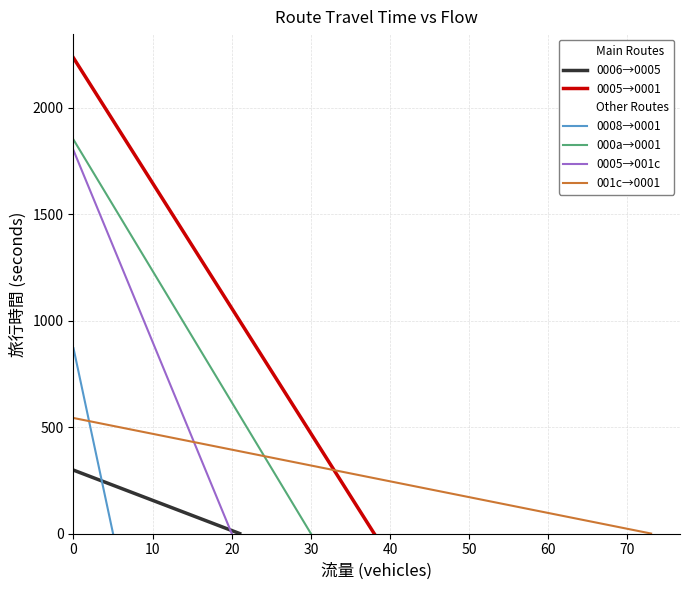

The value of 0005→001c at 0 is 1801. True or false?

True